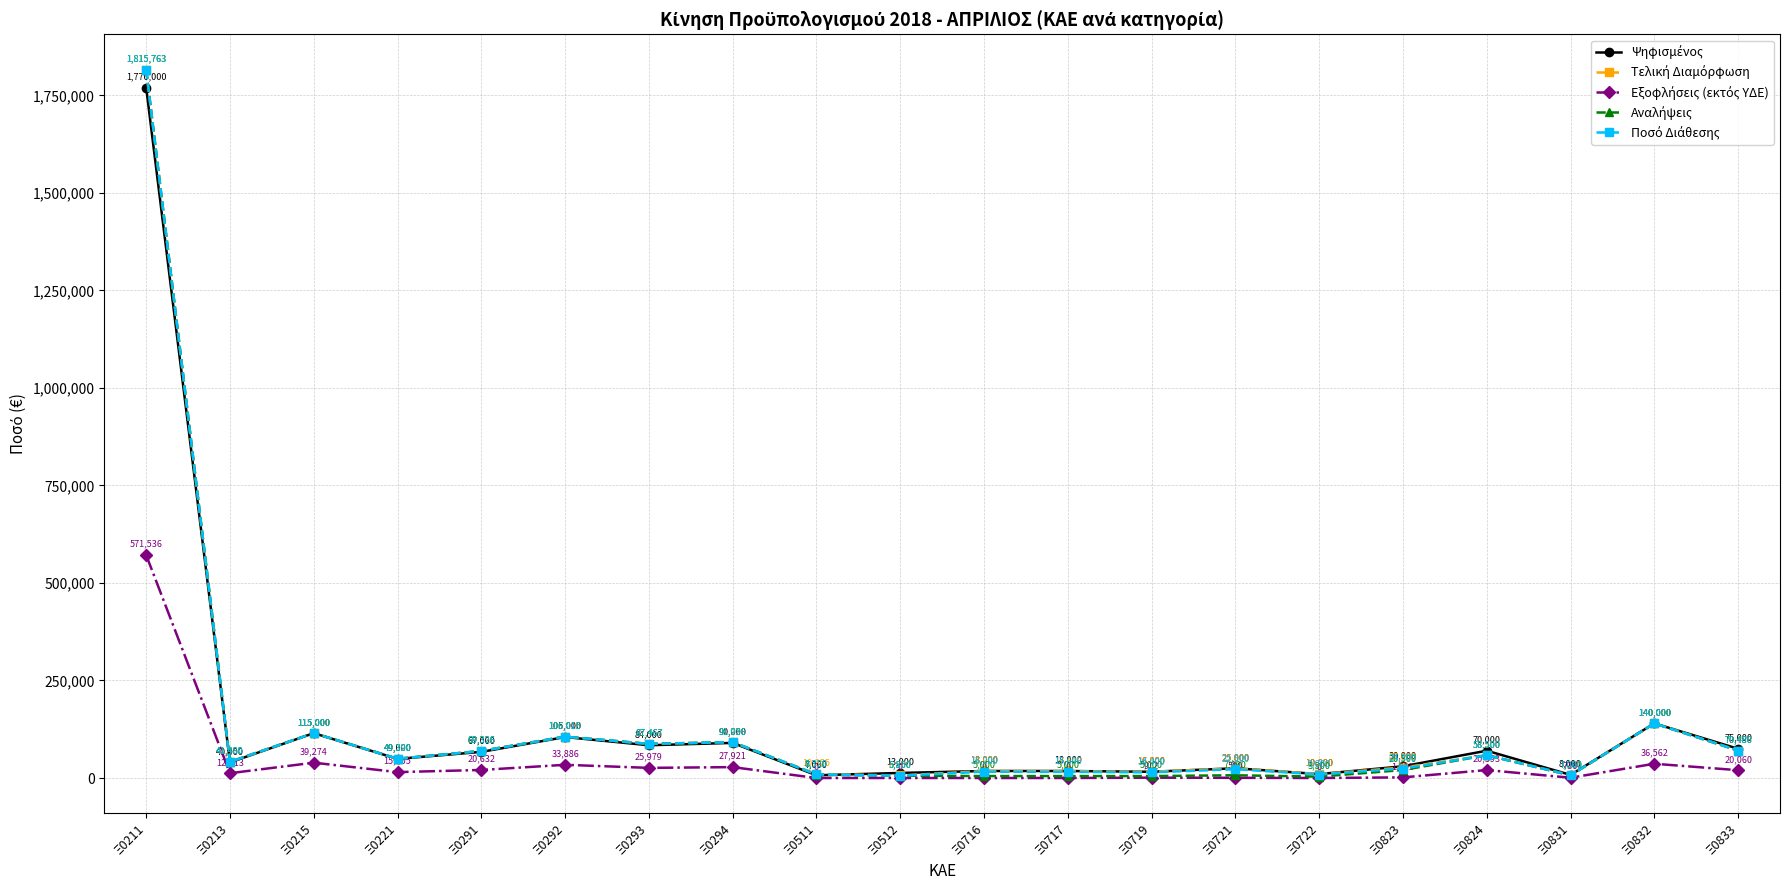

What is the maximum value shown in the chart?

1815763.0